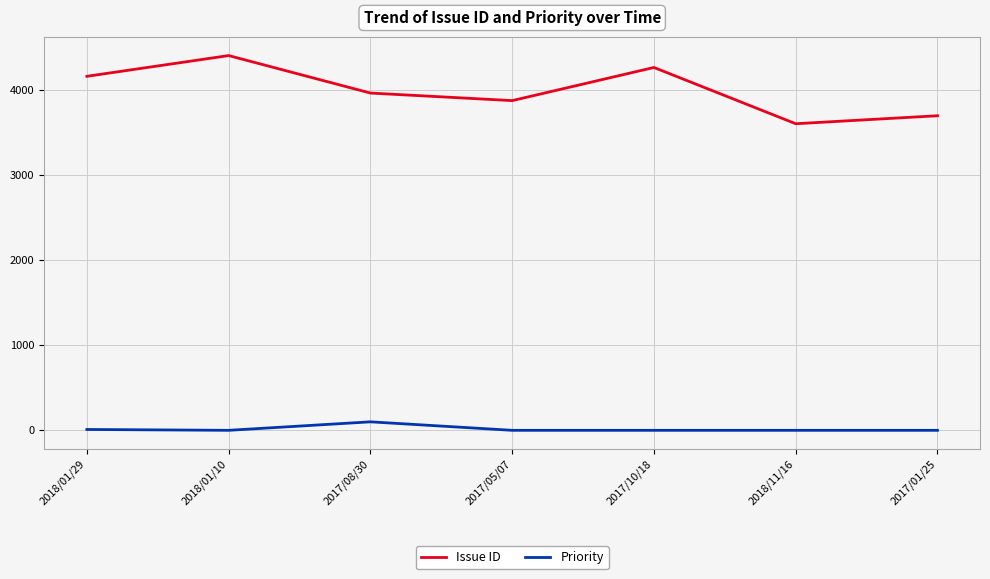

The value of Priority at 2017/01/25 is 0. True or false?

True